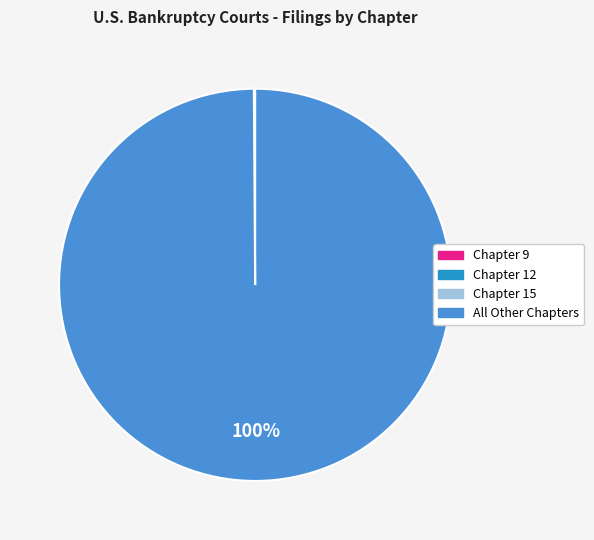

To the nearest percent, what is the difference between the largest and smallest slice percentages?

100%